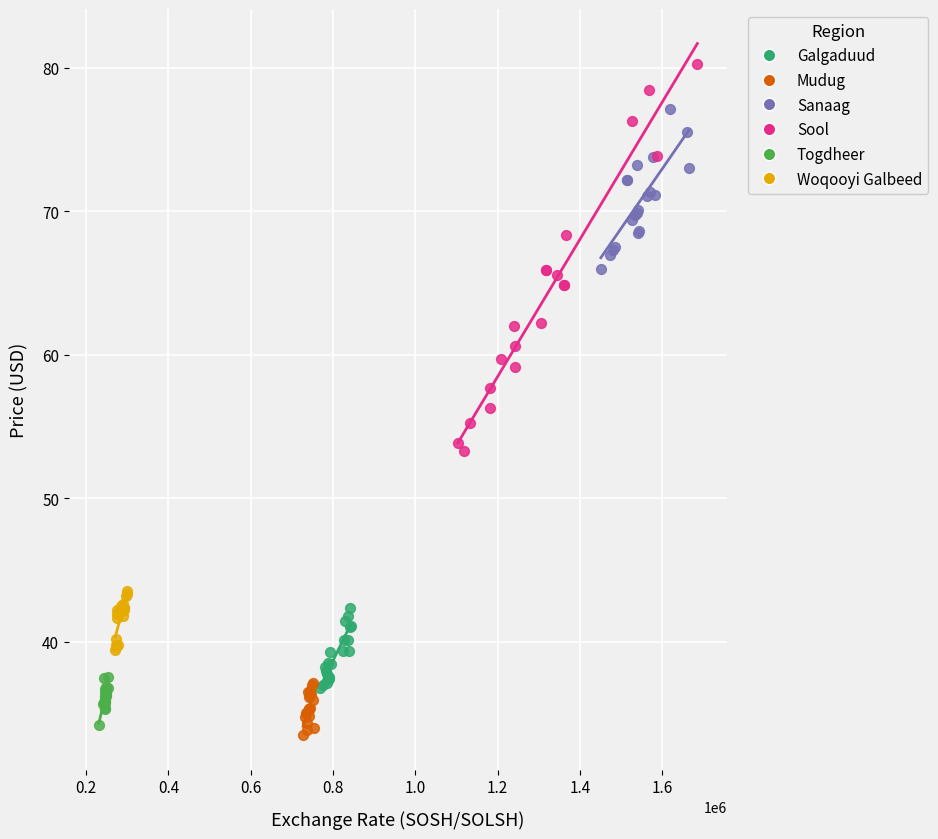

Which series contains the highest Y value?

Sool